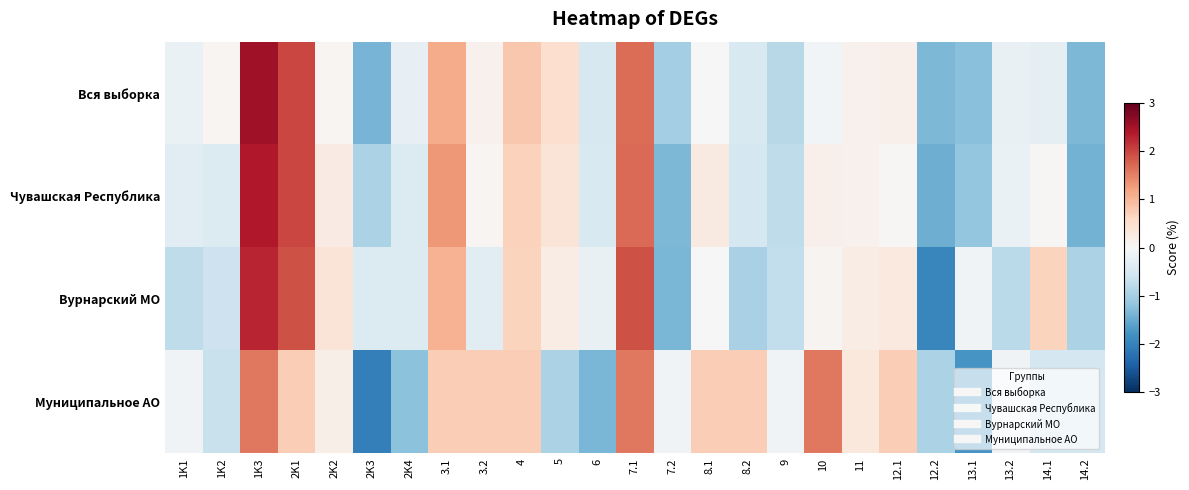

Rank the series by their maximum value, from highest to lowest.

Вся выборка, Чувашская Республика, Вурнарский МО, Муниципальное АО